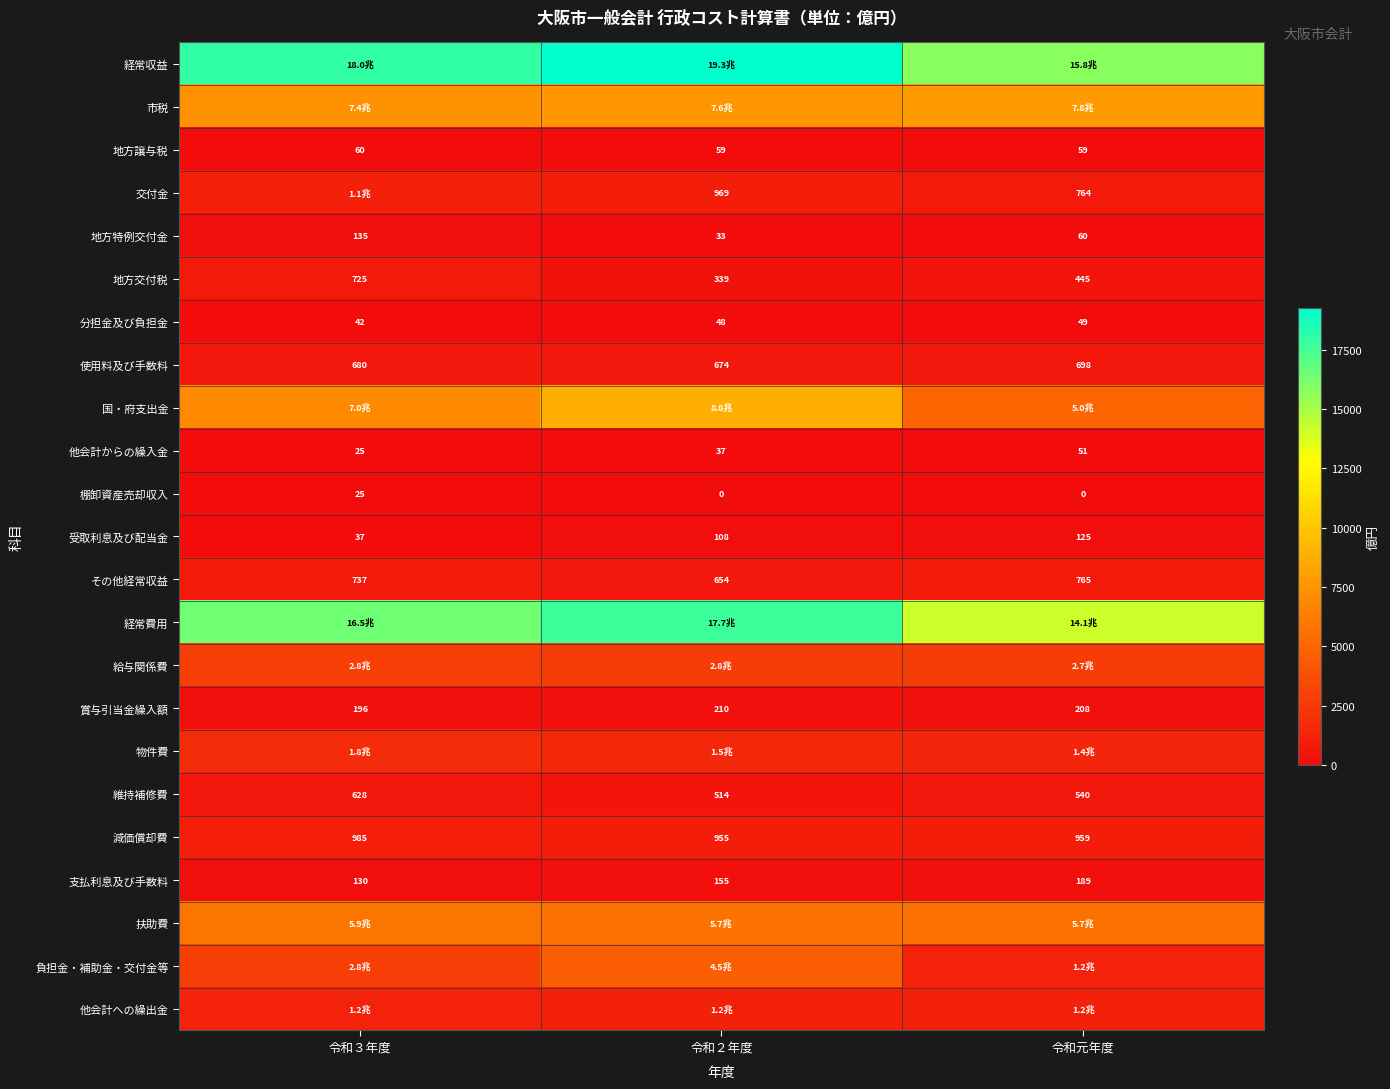

What is the difference between the highest and lowest values at 令和元年度?

15789.3